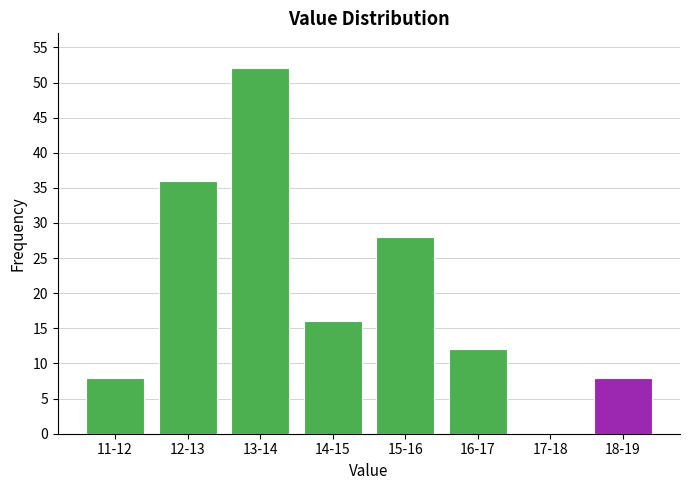

Reading left to right, what are all the values shown in this chart?

11-12=8	12-13=36	13-14=52	14-15=16	15-16=28	16-17=12	17-18=0	18-19=8